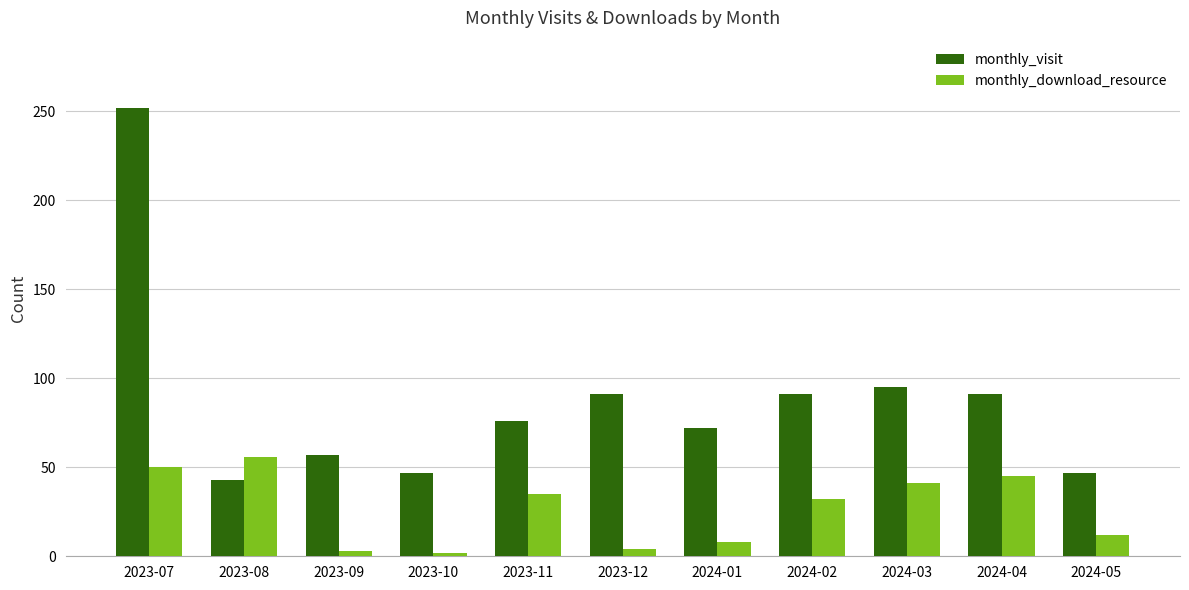

Which series has the widest spread of values?

monthly_visit